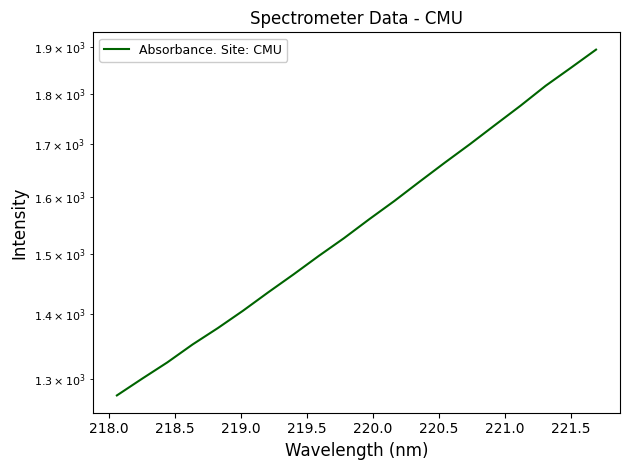

Reading left to right, extract all data points from this chart.

1275.3	1300.0	1324.5	1351.9	1377.5	1405.2	1435.1	1464.7	1496.0	1526.7	1560.1	1593.1	1628.7	1664.5	1700.2	1738.1	1776.5	1817.6	1855.3	1894.4